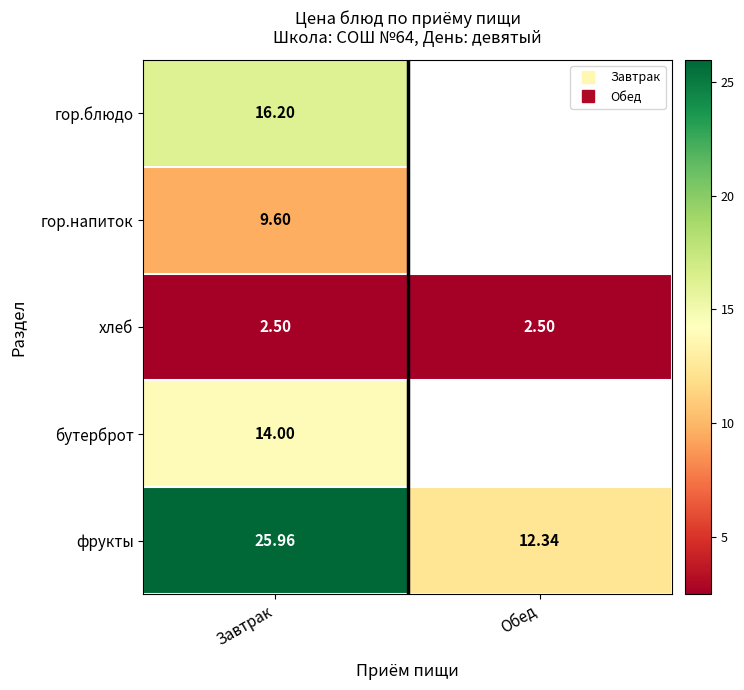

Which category has the lowest value in the фрукты series?

Обед